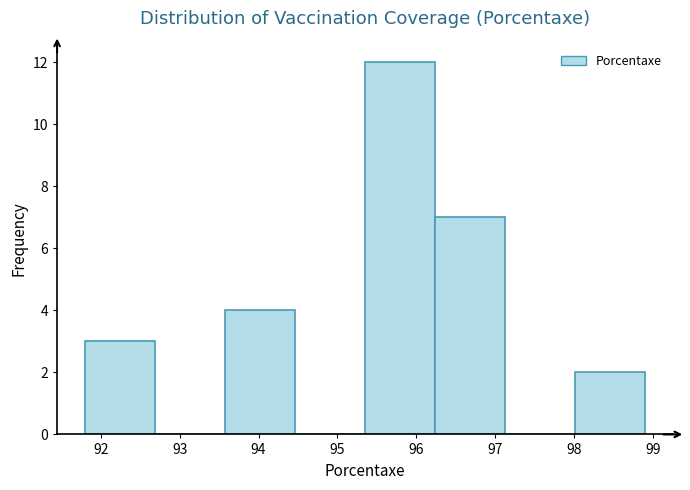

Reading left to right, transcribe this chart: for each bar, give the range it covers on the x-axis and its height. Neither the bar edges nor the heights are printed on the chart, so give them approximately, as read against the axes.

91.8 to 92.7: 3
92.7 to 93.6: 0
93.6 to 94.5: 4
94.5 to 95.4: 0
95.4 to 96.2: 12
96.2 to 97.1: 7
97.1 to 98.0: 0
98.0 to 98.9: 2